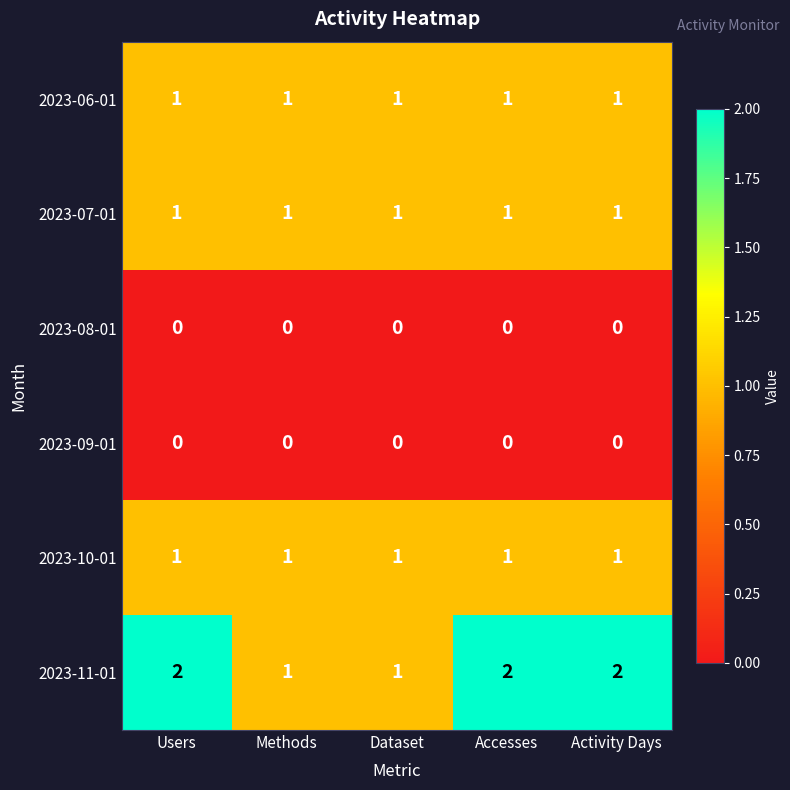

Which series has the widest spread of values?

2023-11-01